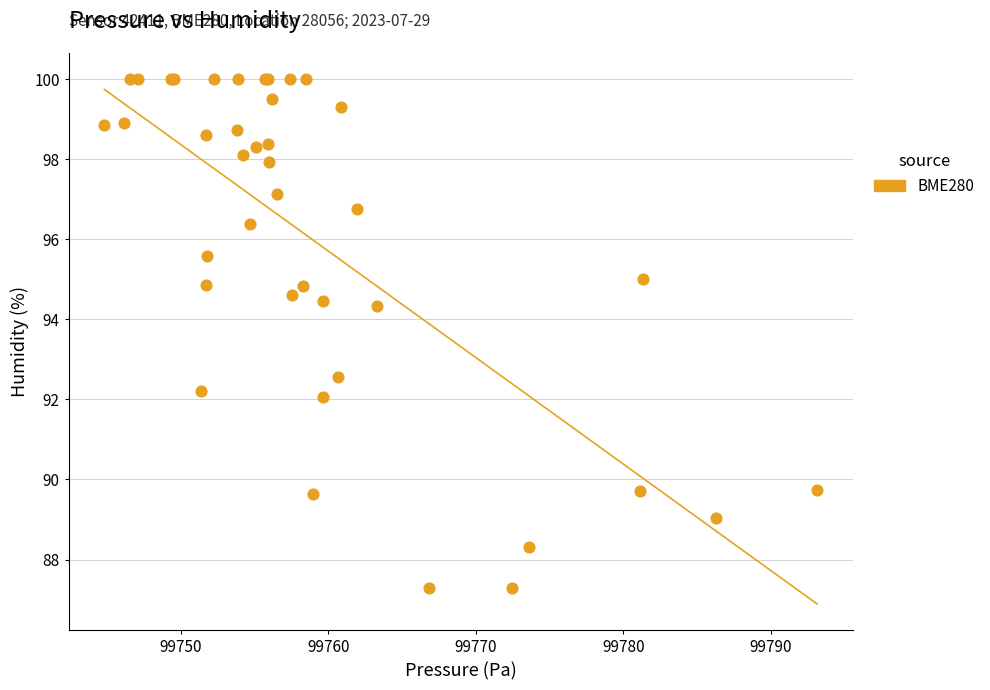

What Y value in the scatter plot is closest to 93?

92.6